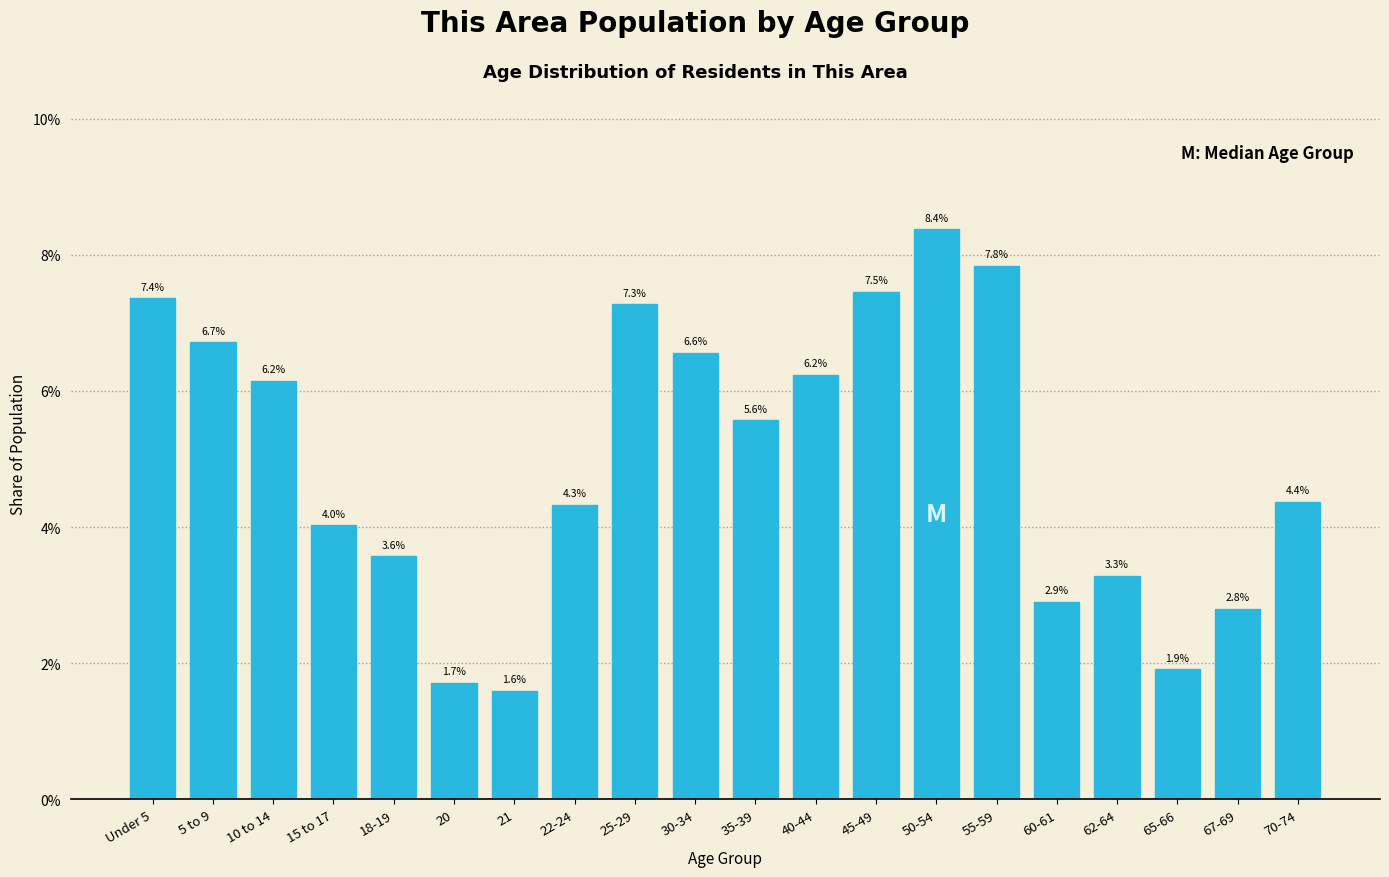

Reading left to right, extract all data points from this chart.

7.4	6.7	6.2	4.0	3.6	1.7	1.6	4.3	7.3	6.6	5.6	6.2	7.5	8.4	7.8	2.9	3.3	1.9	2.8	4.4